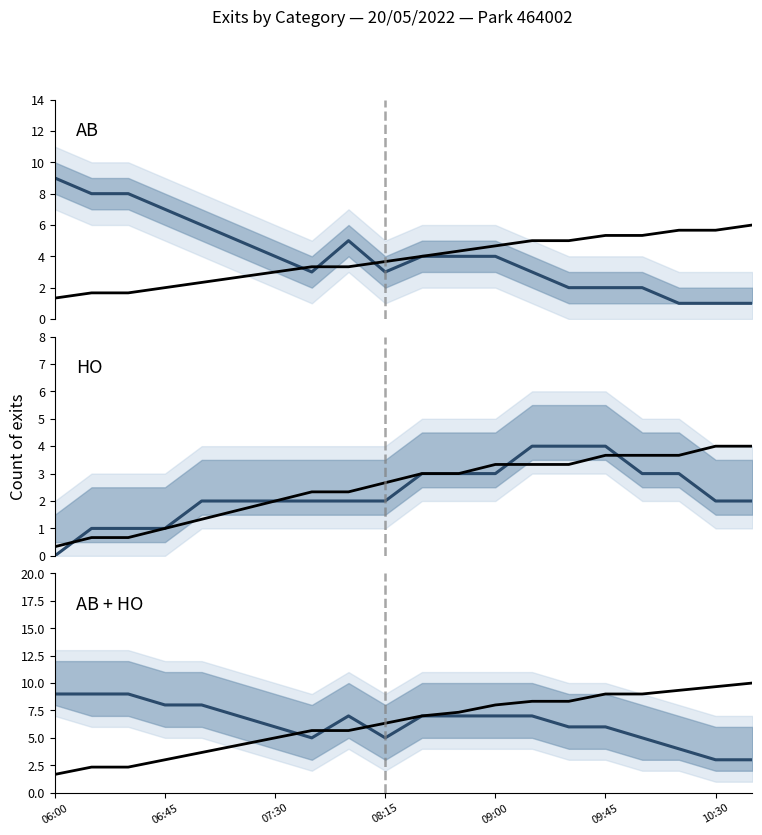

True or false: AB mean and Total mean cross at least once.

False